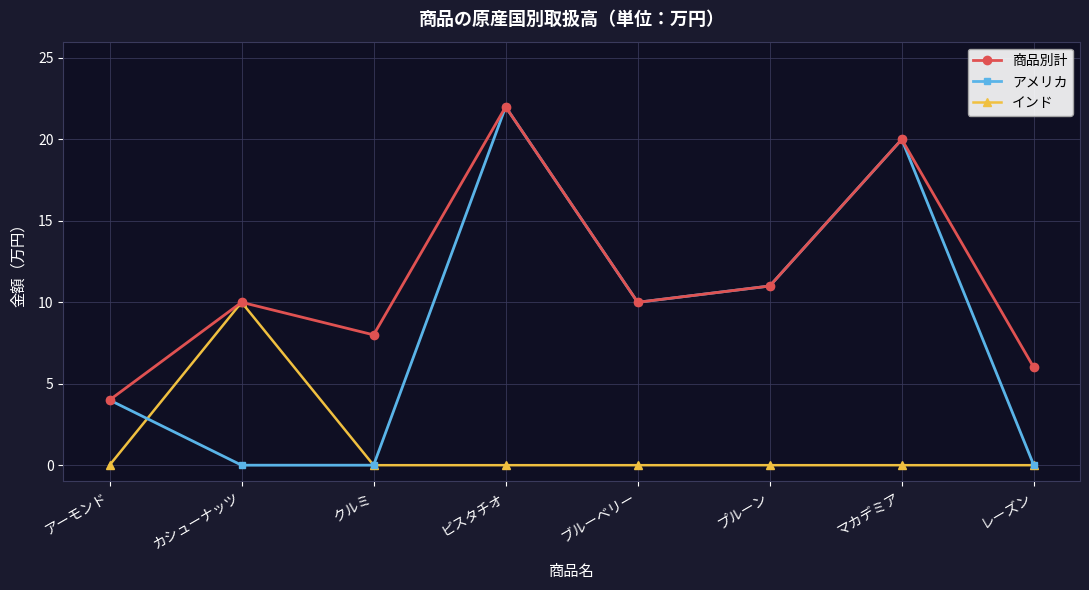

Reading right to left, list all the values displayed in this chart.

商品別計: 6	20	11	10	22	8	10	4
アメリカ: 0	20	11	10	22	0	0	4
インド: 0	0	0	0	0	0	10	0